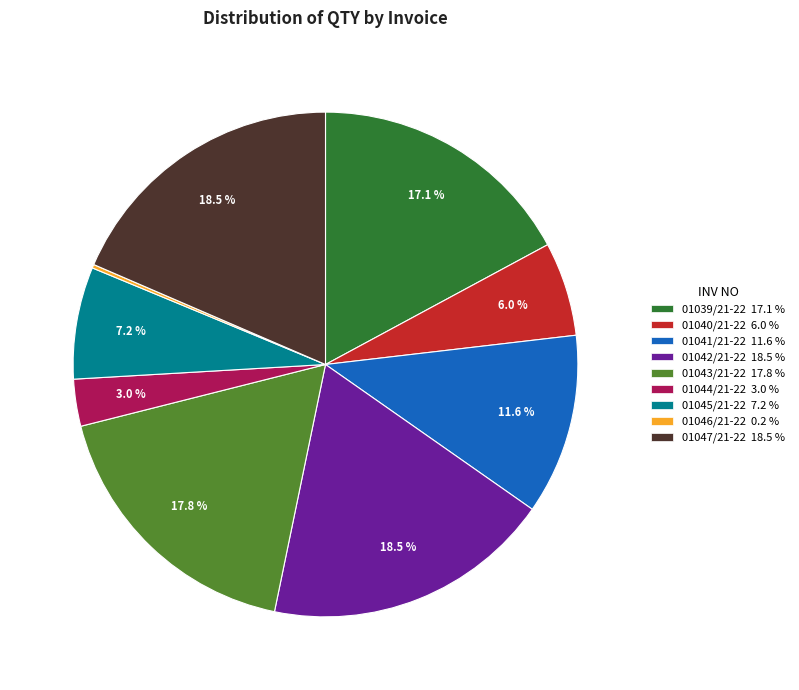

To the nearest percent, what percentage of the pie is 01041/21-22?

12%